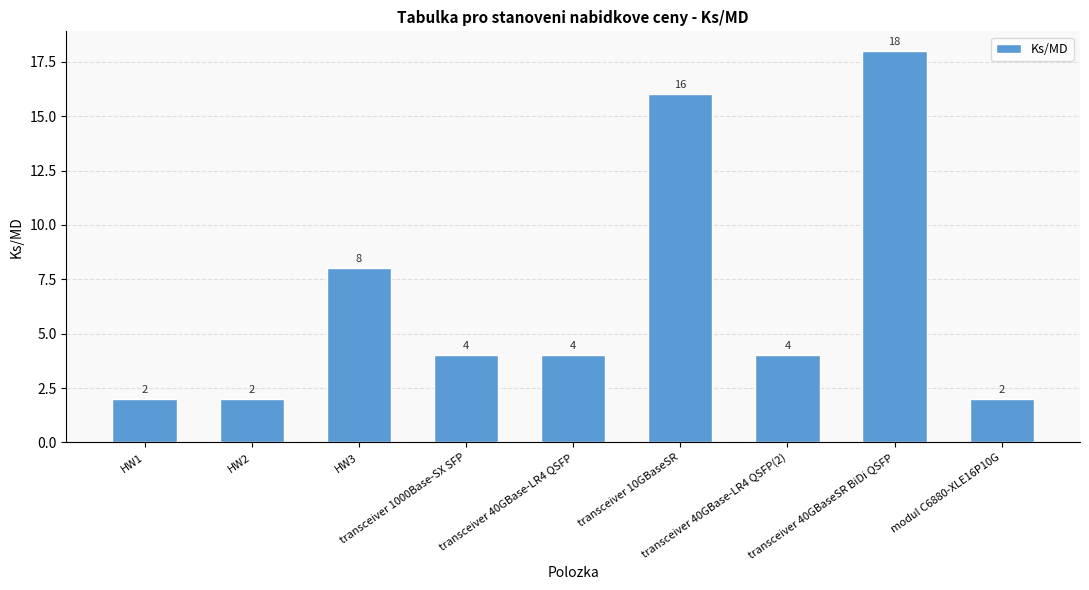

How many values are below 4?

3